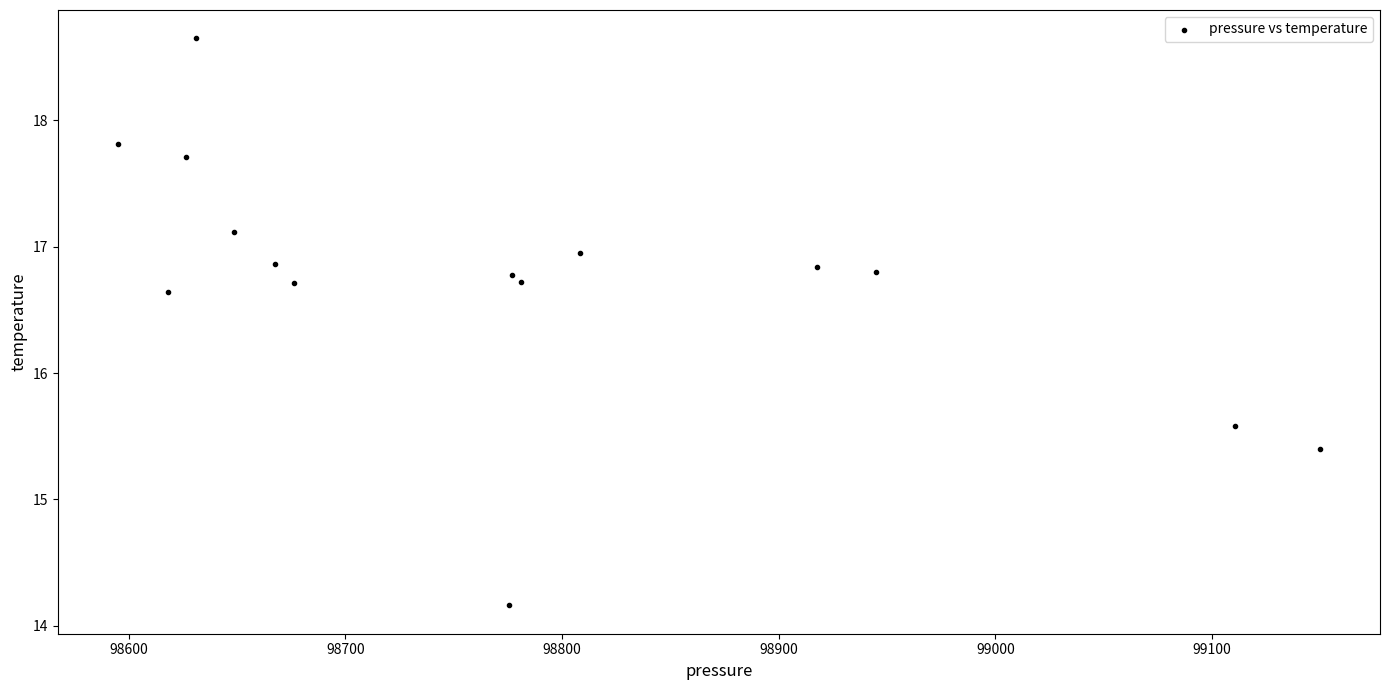

What Y value in the scatter plot is closest to 16?

15.6